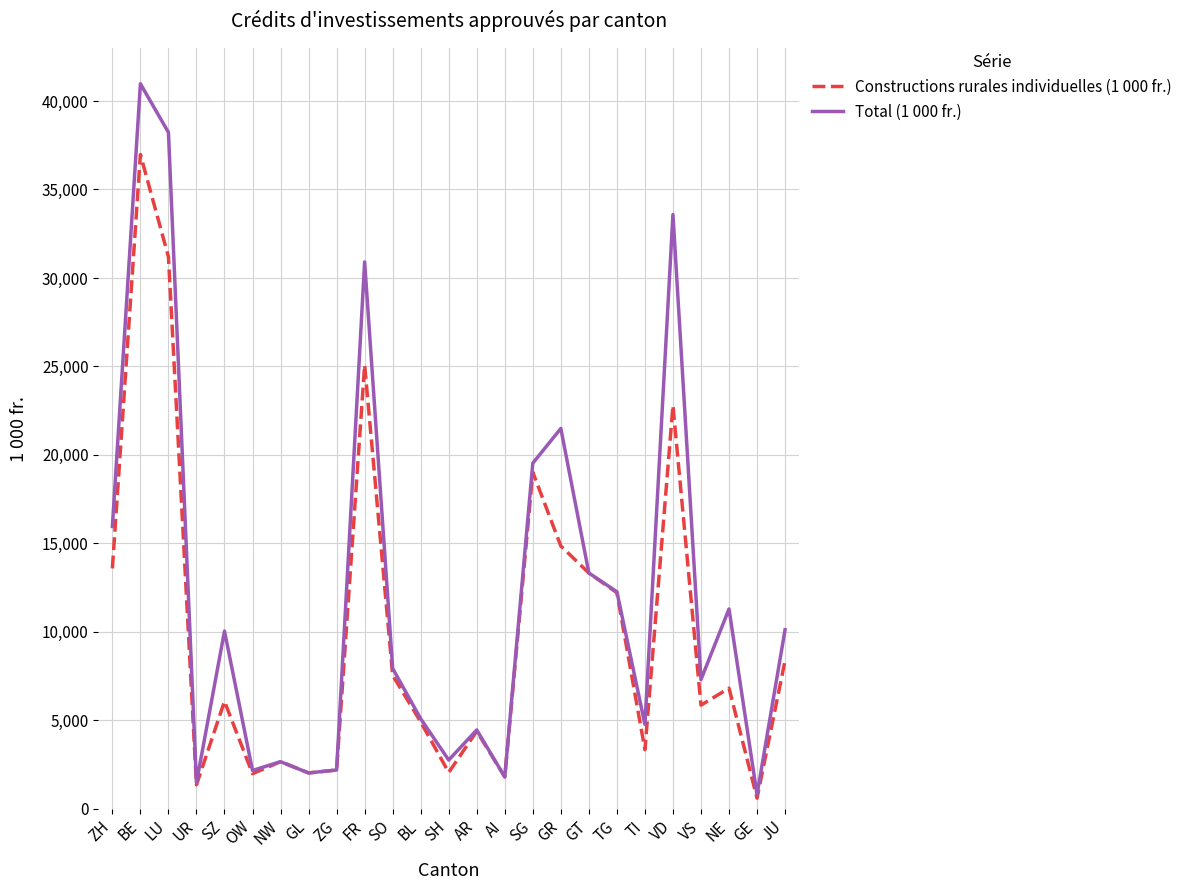

Does the chart have visible grid lines?

Yes